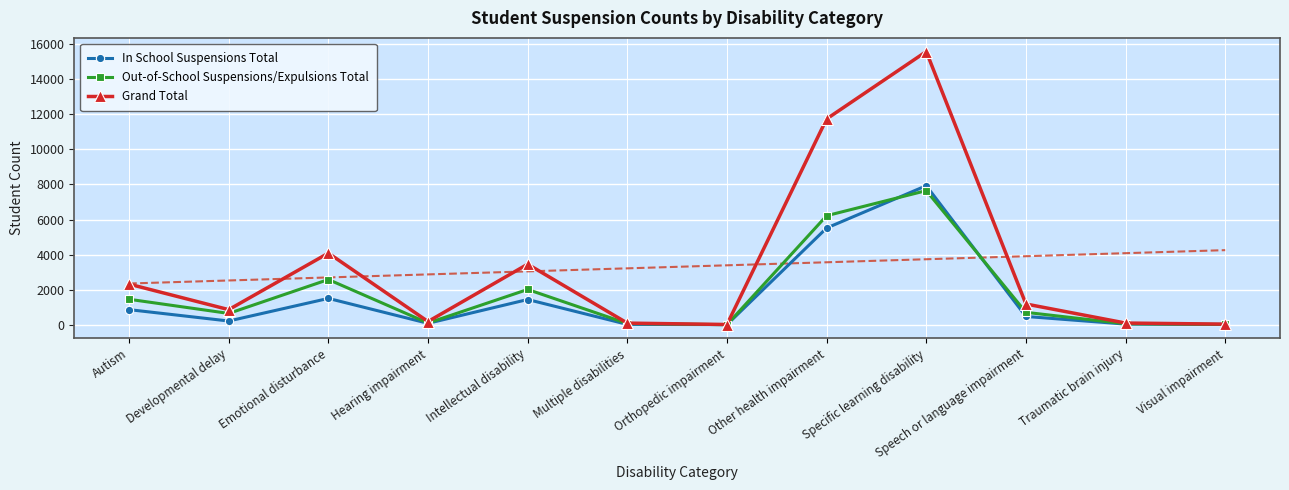

What is the highest value of the Grand Total series?

15570